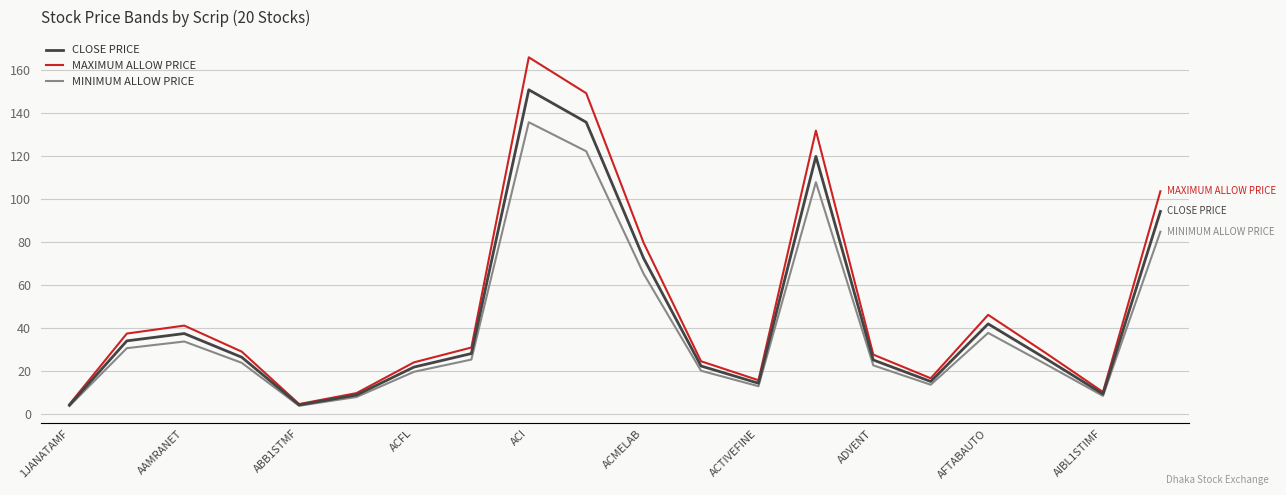

What is the maximum value shown in the chart?

166.1